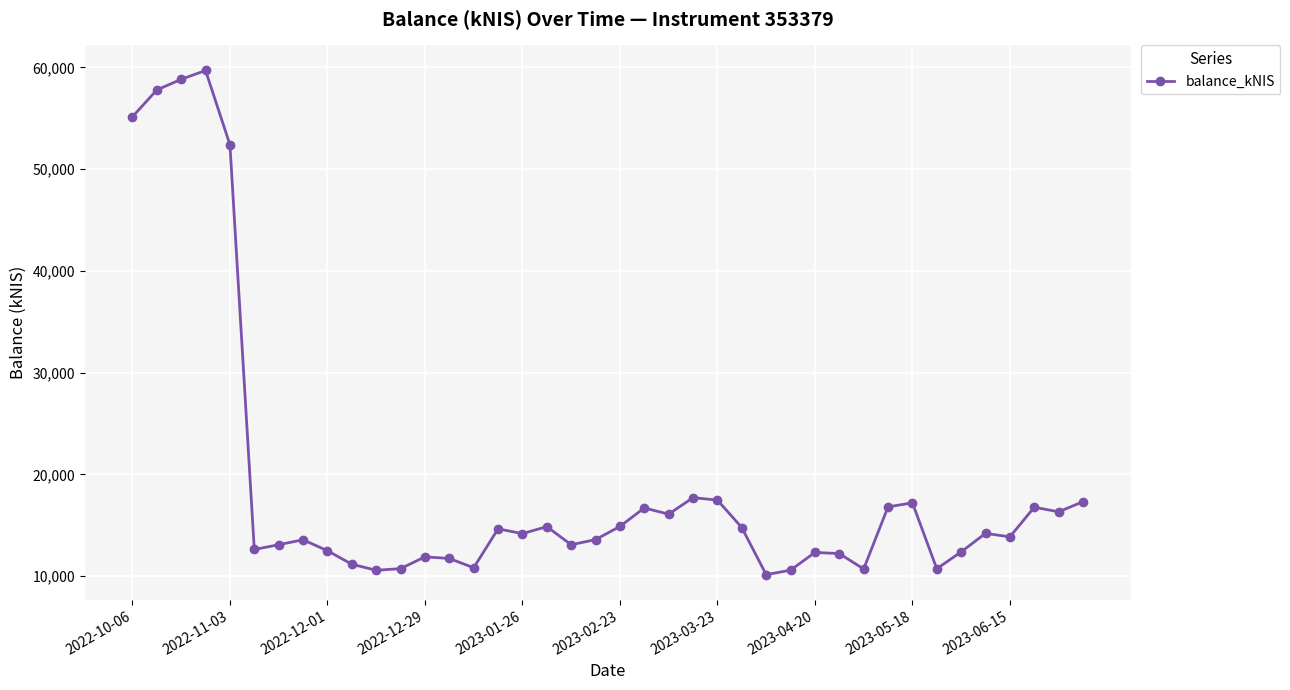

What is the greatest value displayed?

59704.6